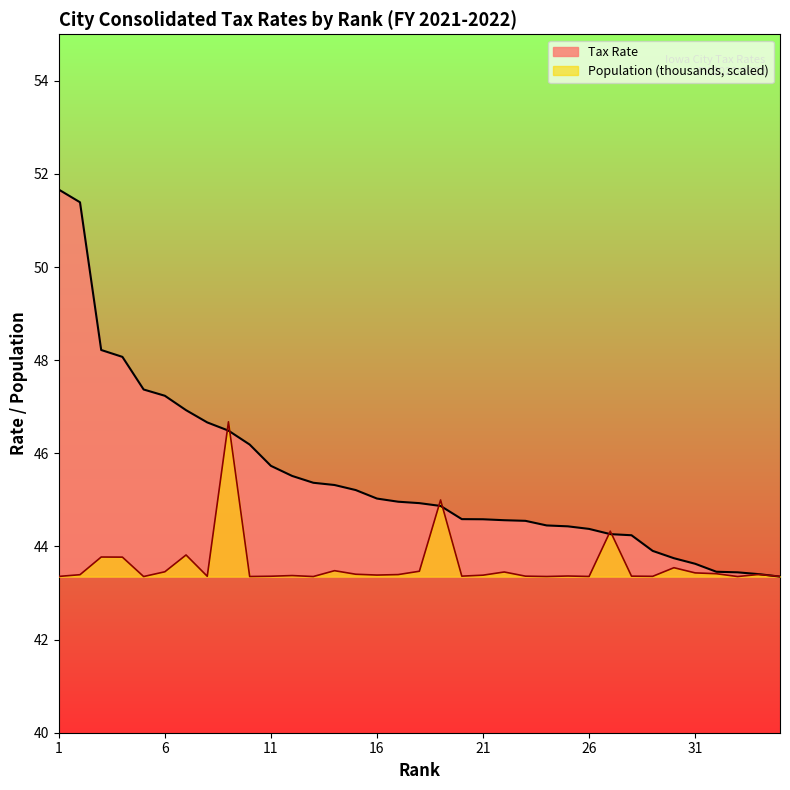

Where is Tax Rate nearest to the value 47?

7